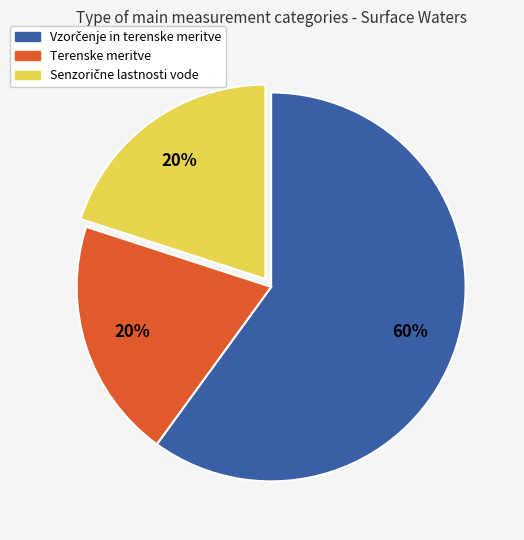

Count the number of slices in the pie.

3